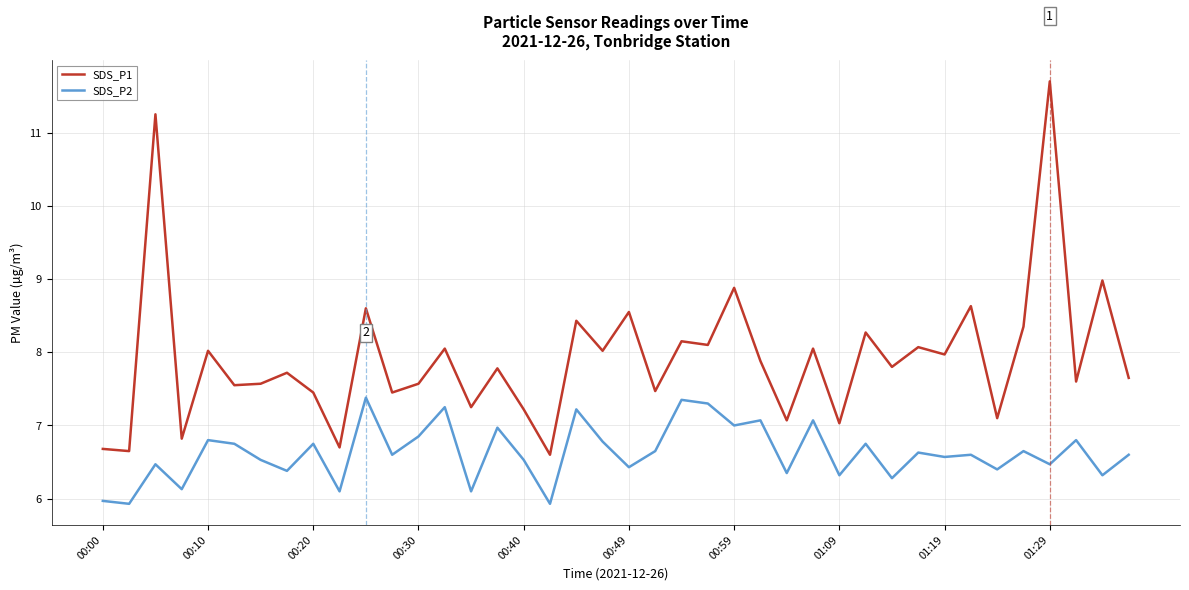

True or false: SDS_P2 and SDS_P1 intersect in this chart.

False